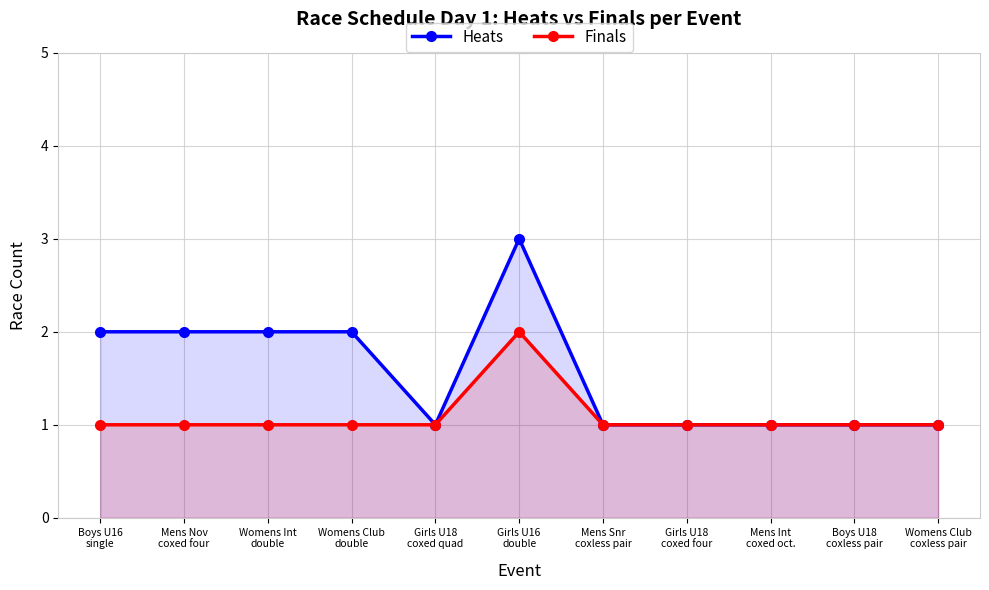

Where is Finals nearest to the value 1?

Boys U16
single